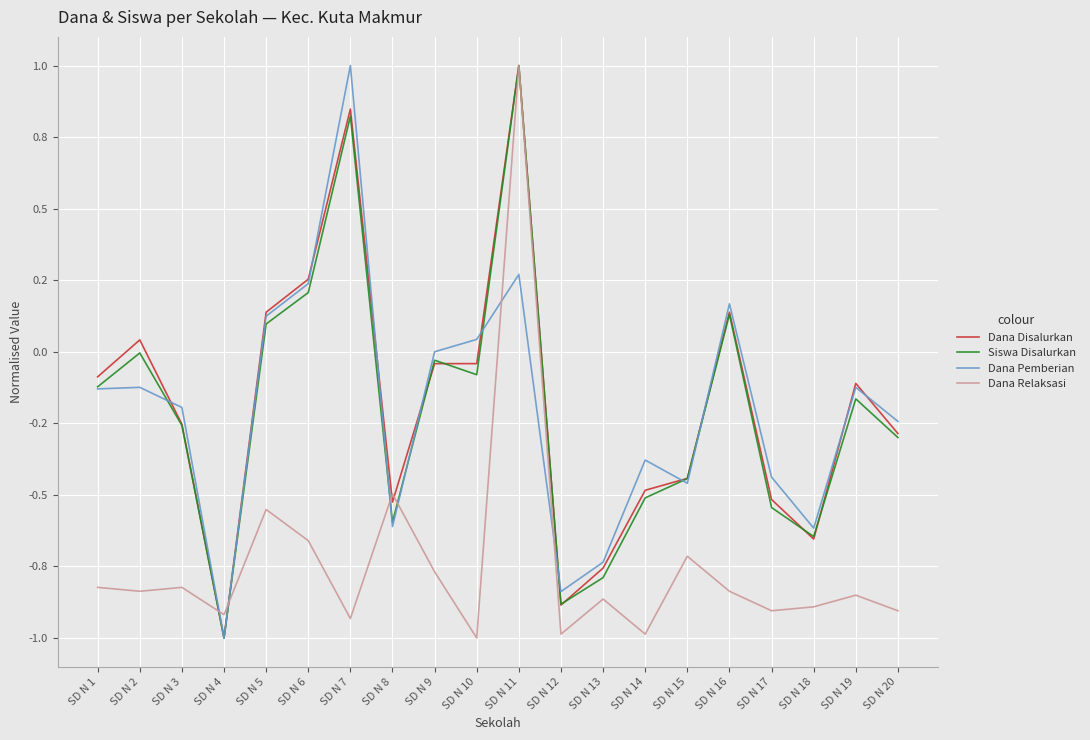

At which label does Dana Pemberian reach its peak?

SD N 7